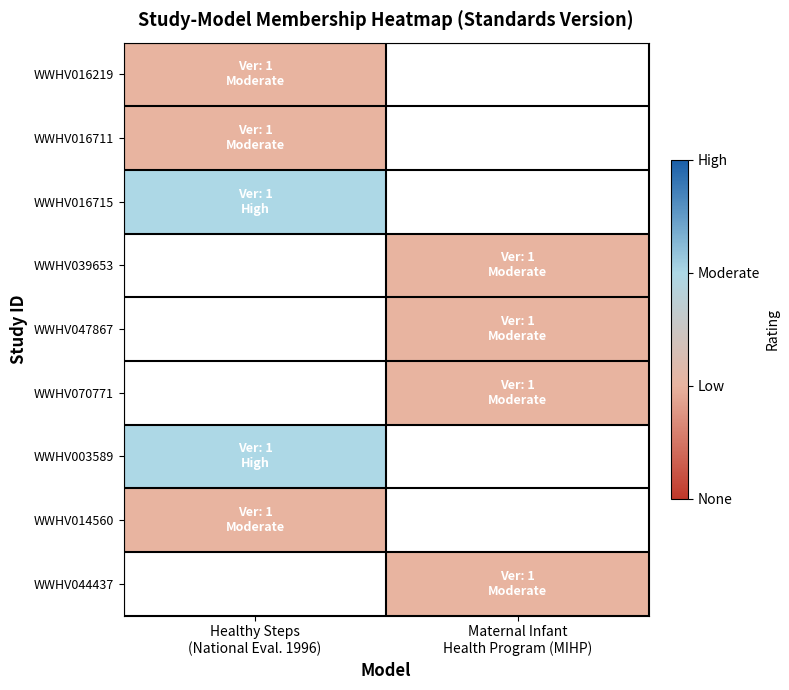

Reading left to right, transcribe all the data shown in this chart.

WWHV016219: Healthy Steps
(National Eval. 1996)=1	Maternal Infant
Health Program (MIHP)=0
WWHV016711: Healthy Steps
(National Eval. 1996)=1	Maternal Infant
Health Program (MIHP)=0
WWHV016715: Healthy Steps
(National Eval. 1996)=2	Maternal Infant
Health Program (MIHP)=0
WWHV039653: Healthy Steps
(National Eval. 1996)=0	Maternal Infant
Health Program (MIHP)=1
WWHV047867: Healthy Steps
(National Eval. 1996)=0	Maternal Infant
Health Program (MIHP)=1
WWHV070771: Healthy Steps
(National Eval. 1996)=0	Maternal Infant
Health Program (MIHP)=1
WWHV003589: Healthy Steps
(National Eval. 1996)=2	Maternal Infant
Health Program (MIHP)=0
WWHV014560: Healthy Steps
(National Eval. 1996)=1	Maternal Infant
Health Program (MIHP)=0
WWHV044437: Healthy Steps
(National Eval. 1996)=0	Maternal Infant
Health Program (MIHP)=1